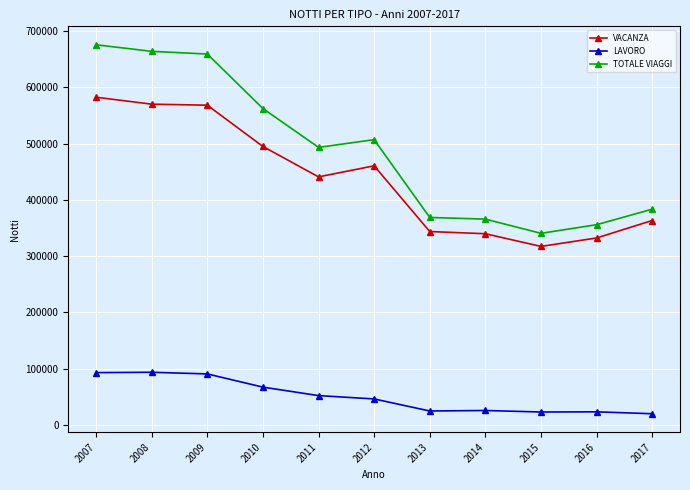

Rank the series by their maximum value, from highest to lowest.

TOTALE VIAGGI, VACANZA, LAVORO